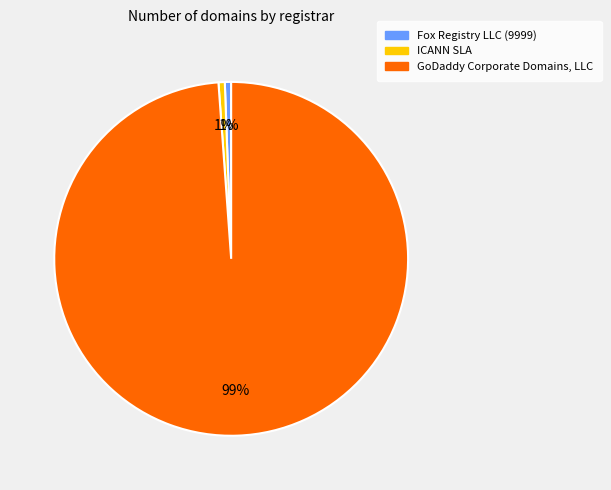

What is the largest slice in the pie chart?

GoDaddy Corporate Domains, LLC